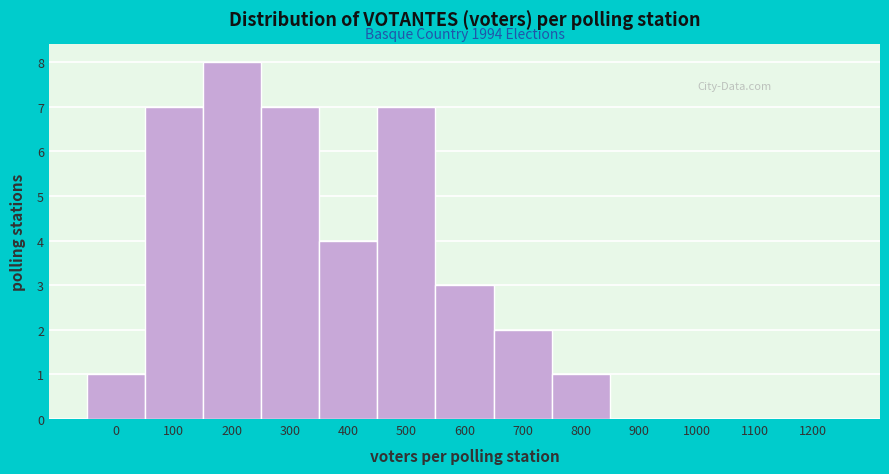

Reading left to right, extract all data points from this chart.

0=1	100=7	200=8	300=7	400=4	500=7	600=3	700=2	800=1	900=0	1000=0	1100=0	1200=0